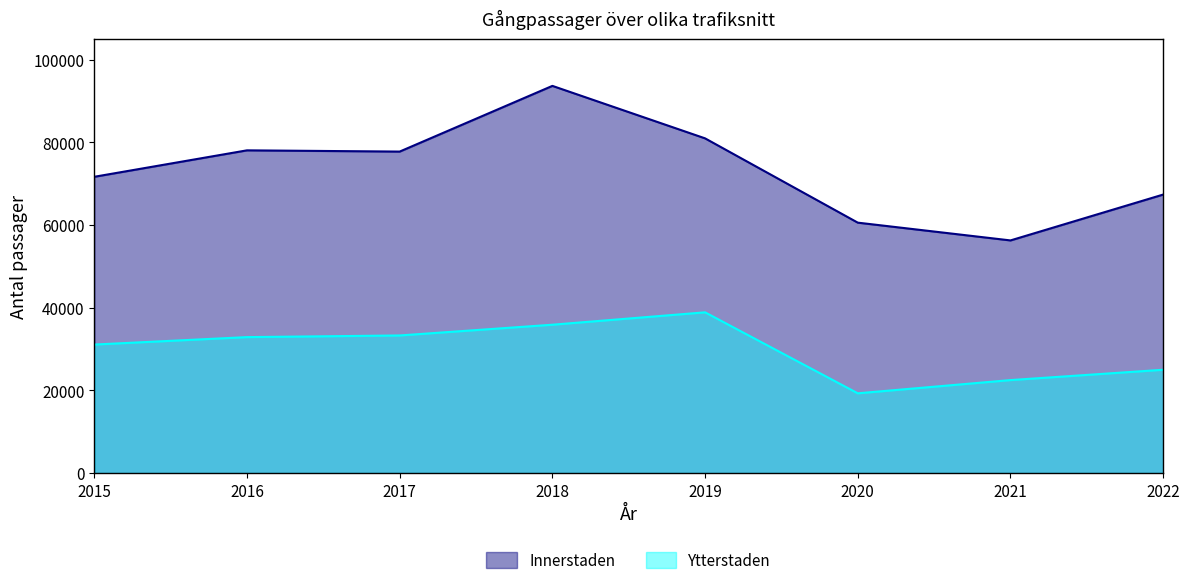

True or false: Ytterstaden has a value of 63863 at 2019.

False